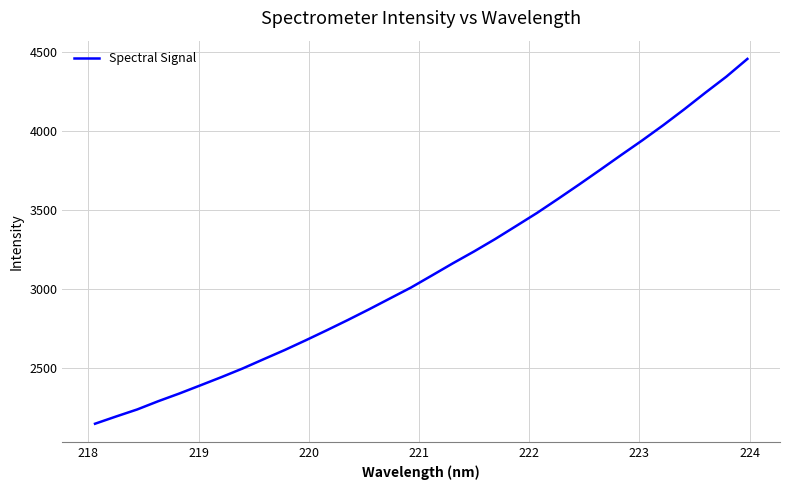

What is the smallest value displayed?

2150.4